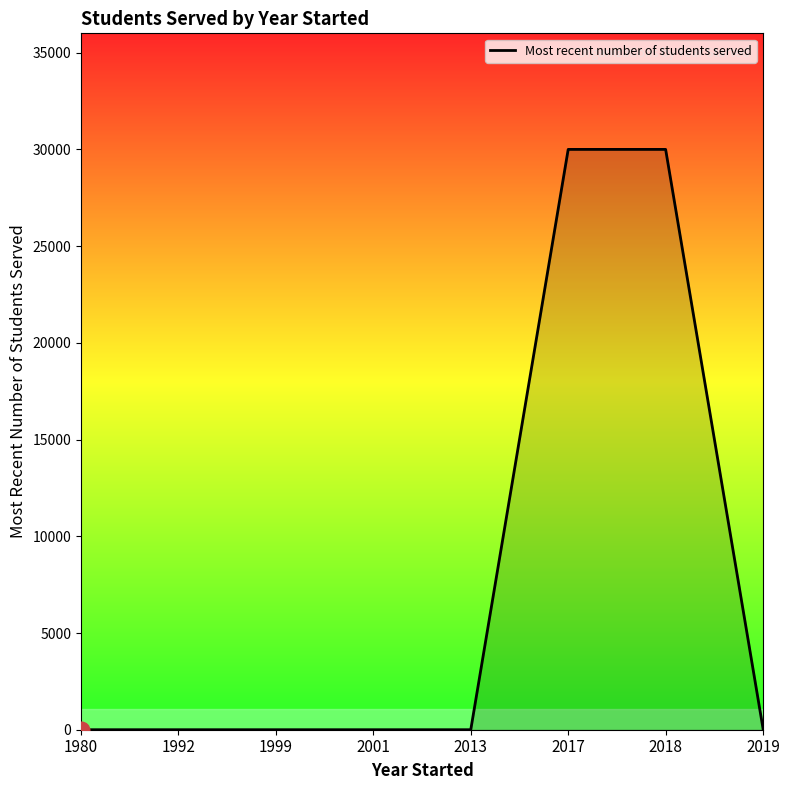

What is the greatest value displayed?

30000